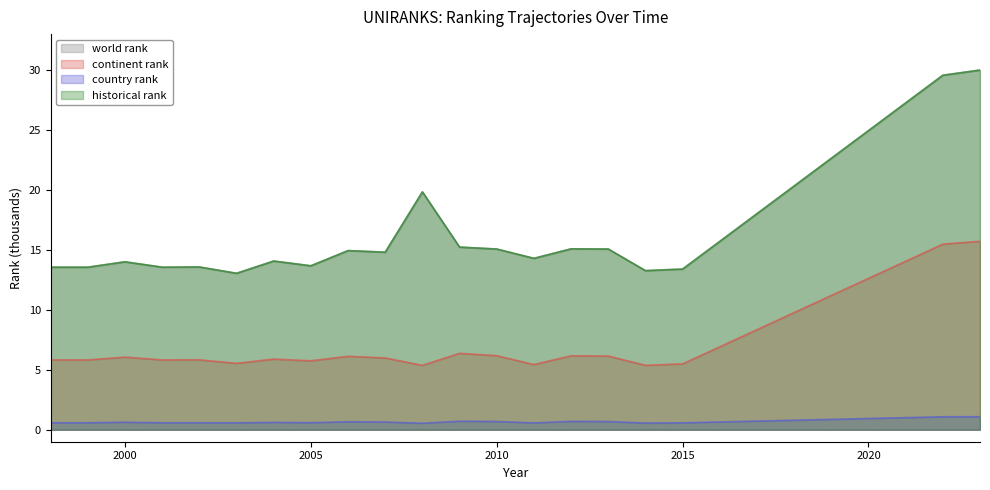

True or false: historical rank has more than 0 interior local peaks.

True